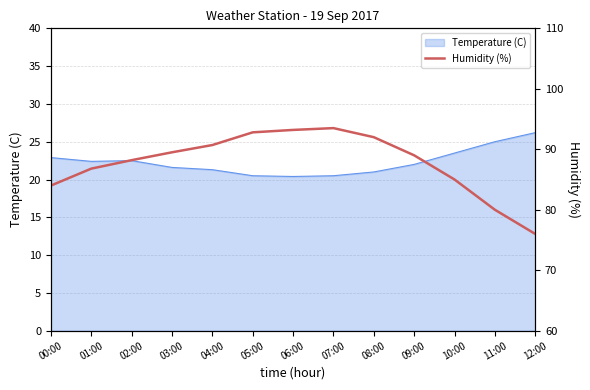

How many interior local peaks (higher than both neighbors) does the data have?

1